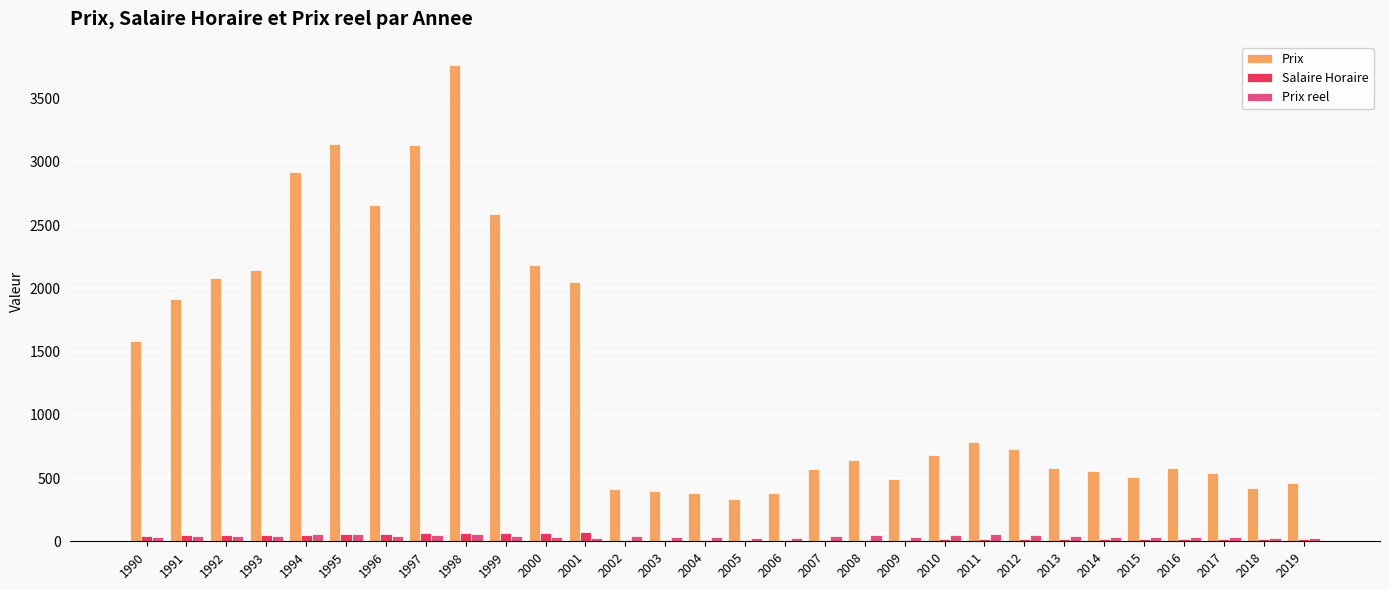

Which series has the largest range (max minus min)?

Prix